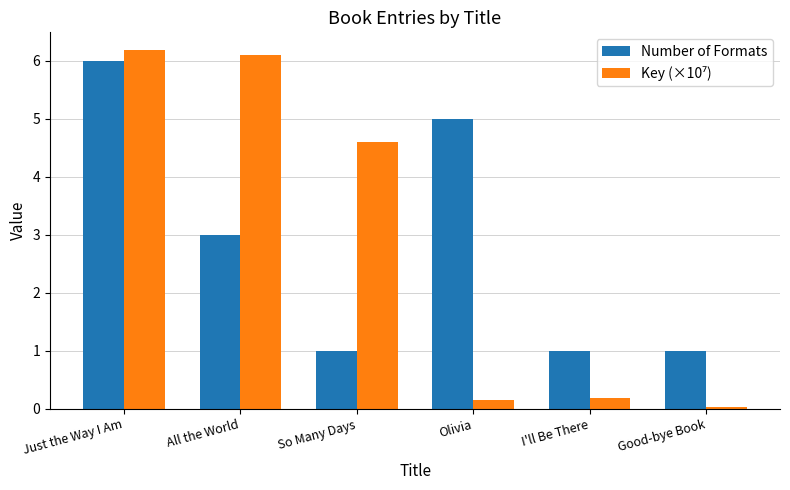

Is it true that Number of Formats equals 10.5 at Just the Way I Am?

False